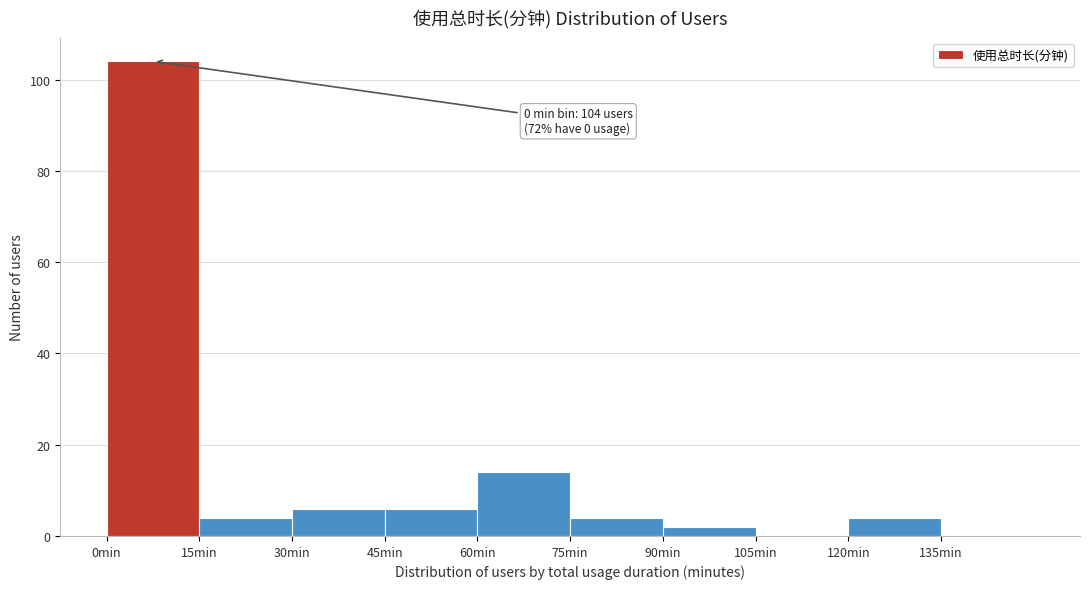

Over which range of the x-axis is the bar tallest?

0 to 15